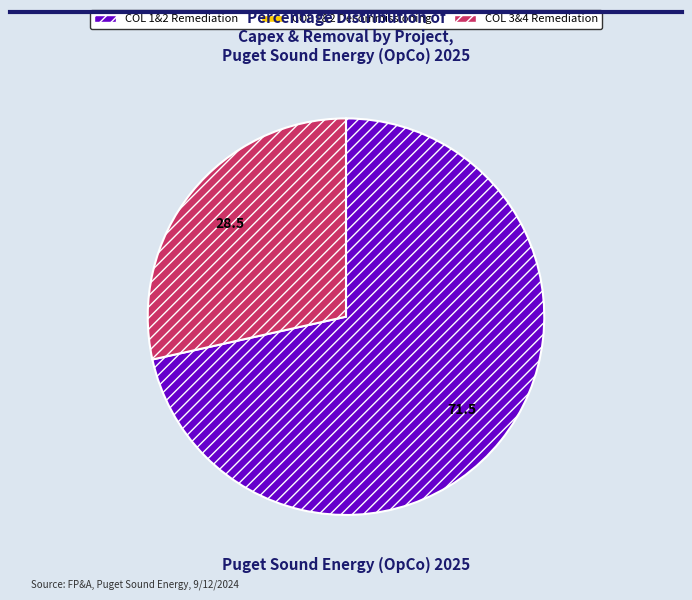

How many segments does this pie chart have?

2